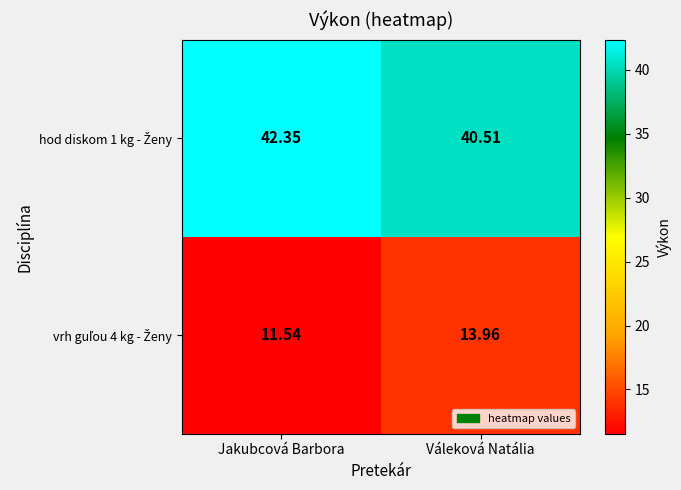

At which category is the sum across all series the highest?

Váleková Natália